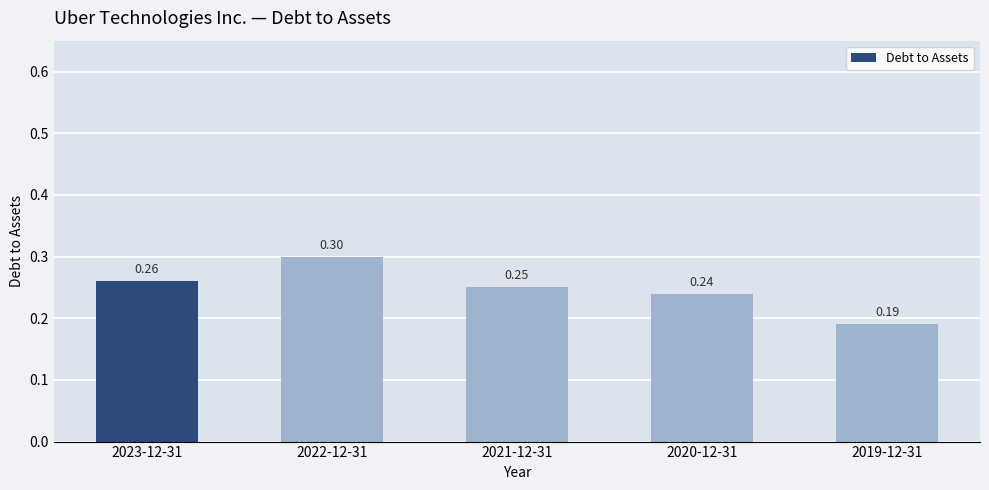

What is the sum of all values?

1.2